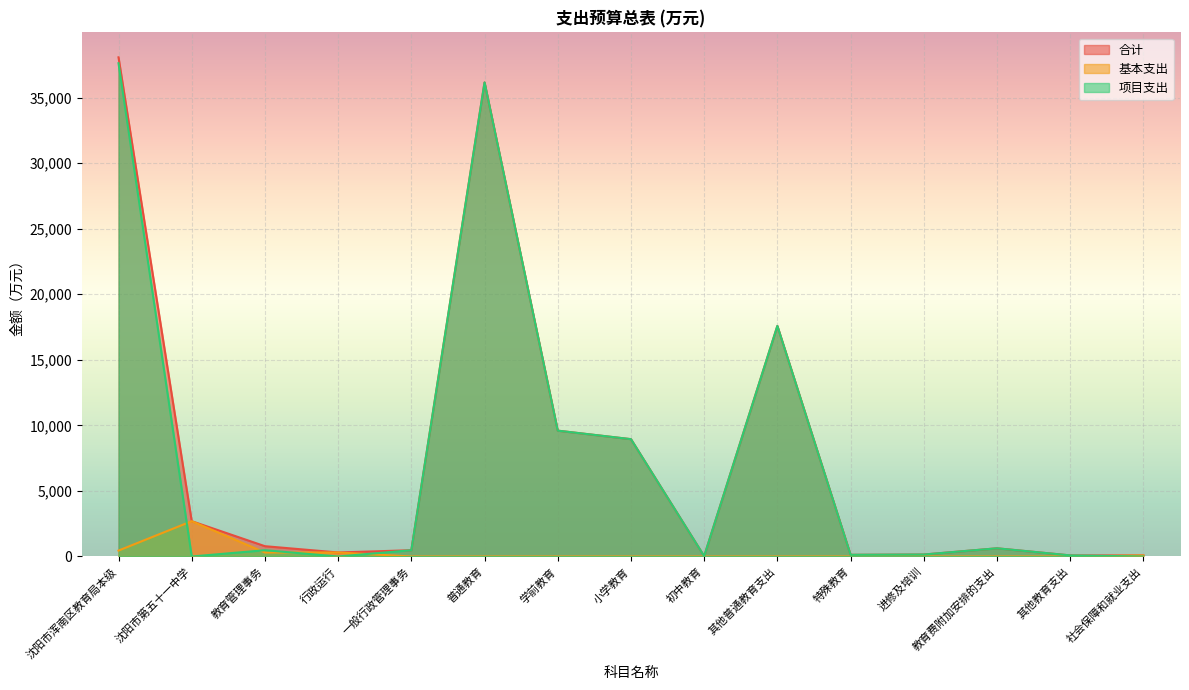

True or false: 合计 and 基本支出 intersect in this chart.

False